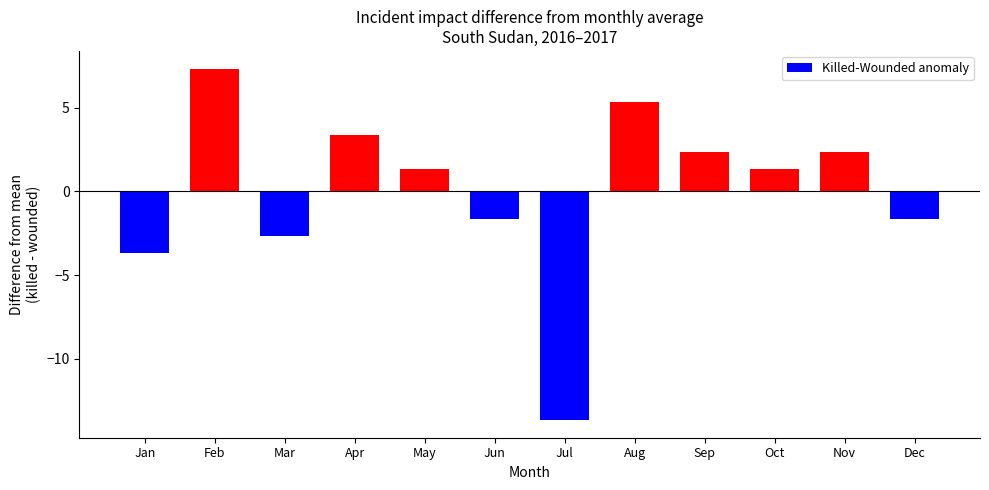

The value at May is 1.3. True or false?

True